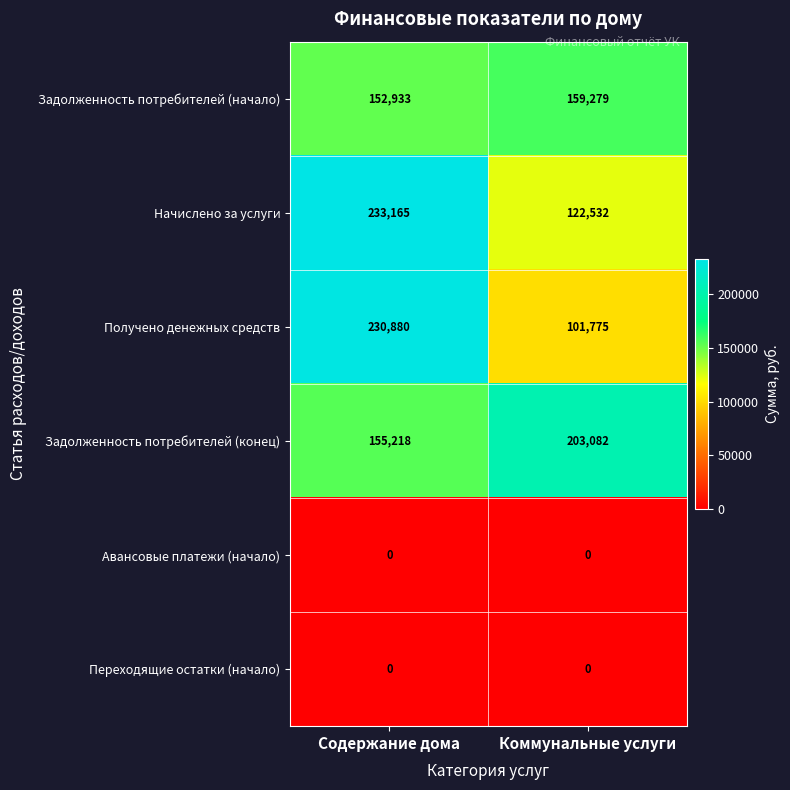

Reading right to left, what are all the values shown in this chart?

Задолженность потребителей (начало): 159279	152933
Начислено за услуги: 122532	233165
Получено денежных средств: 101775	230880
Задолженность потребителей (конец): 203082	155218
Авансовые платежи (начало): 0	0
Переходящие остатки (начало): 0	0